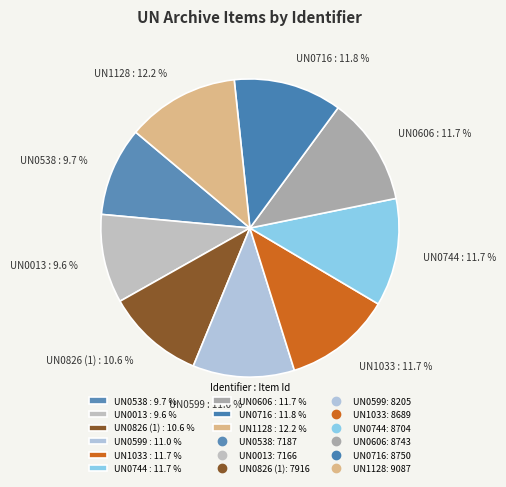

Count the number of slices in the pie.

9